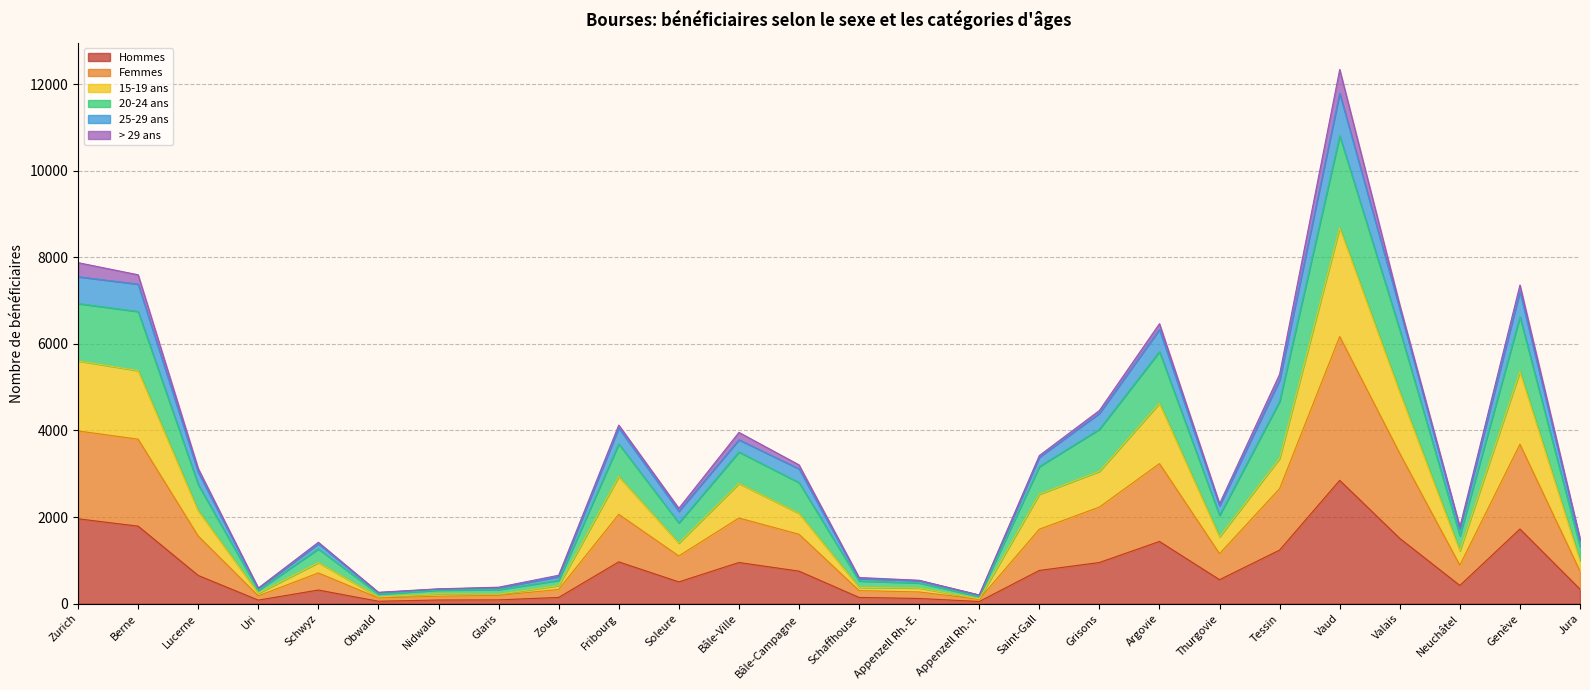

Where is 15-19 ans nearest to the value 4398?

Argovie